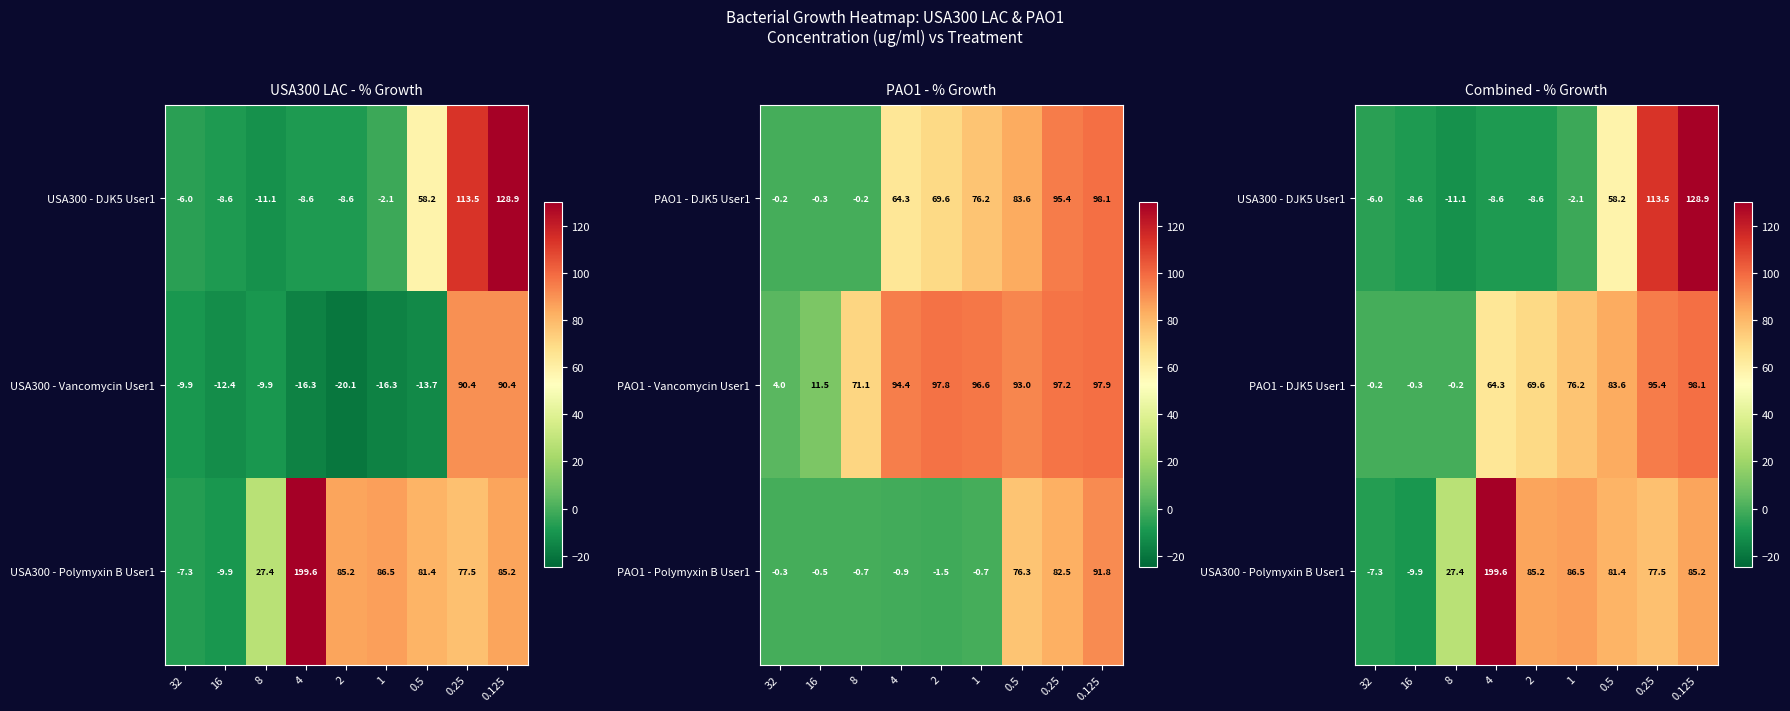

At which label does USA300 - Vancomycin User1 first exceed -12?

32